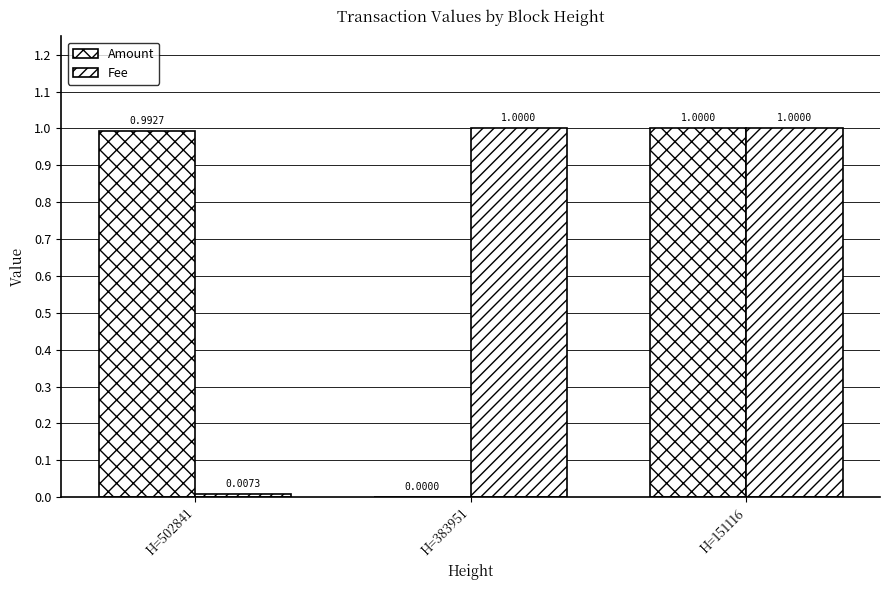

Where is Fee nearest to the value 0?

H=502841